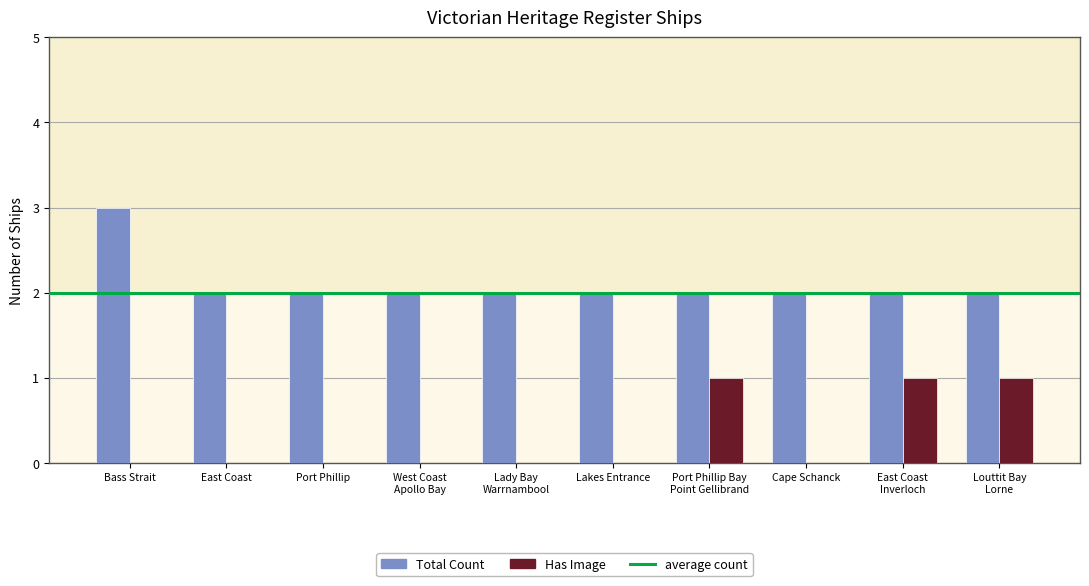

The Total Count series shows 2 at Cape Schanck. True or false?

True